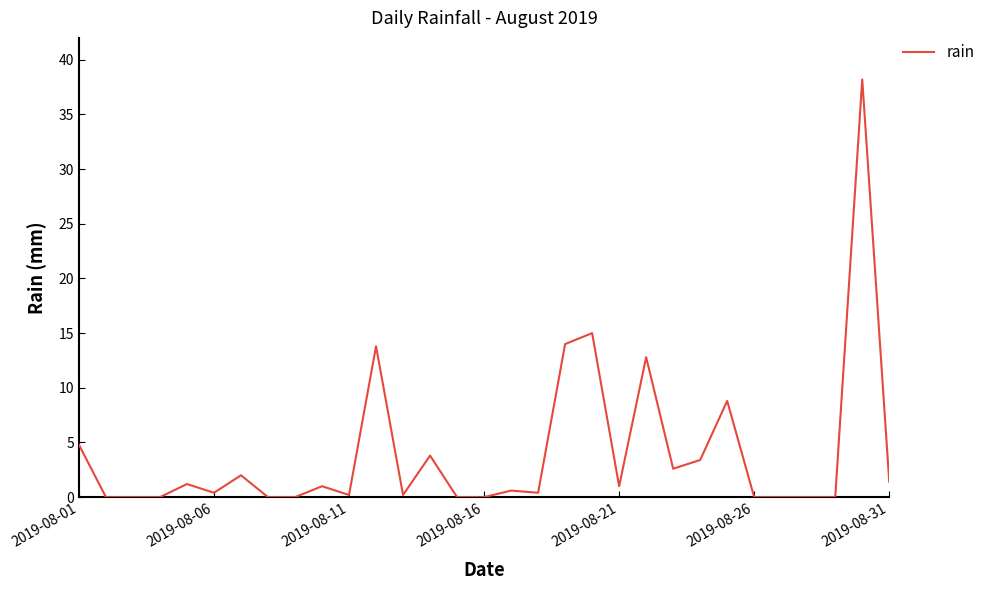

Does the chart have visible grid lines?

No